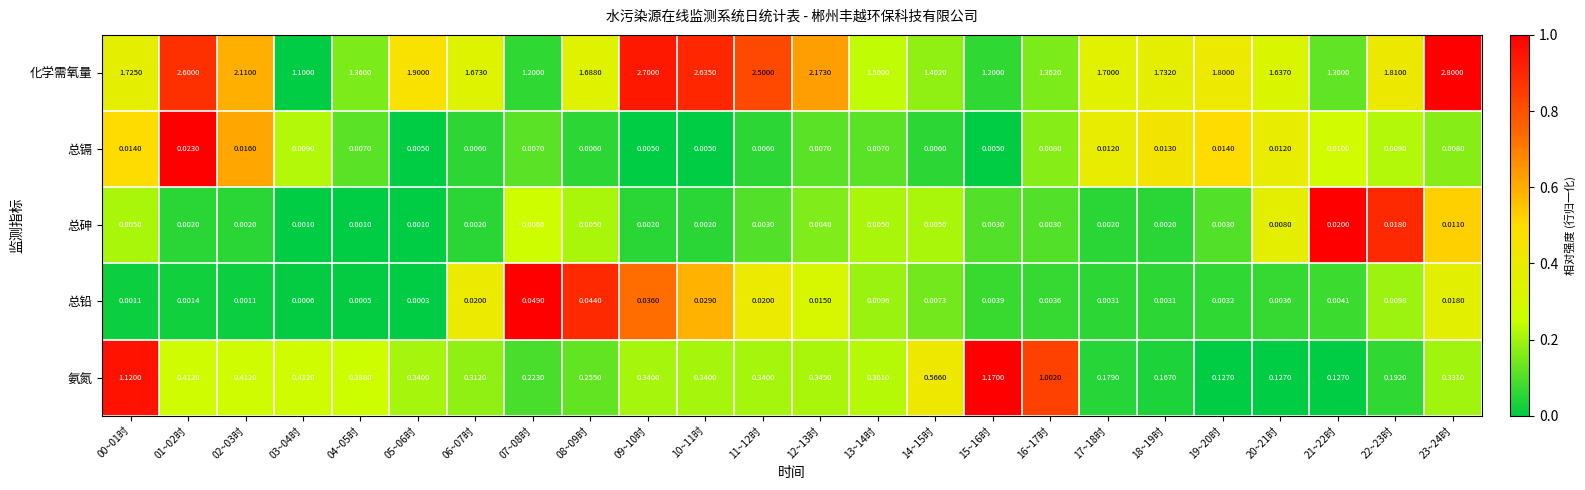

Which series has the largest range (max minus min)?

化学需氧量